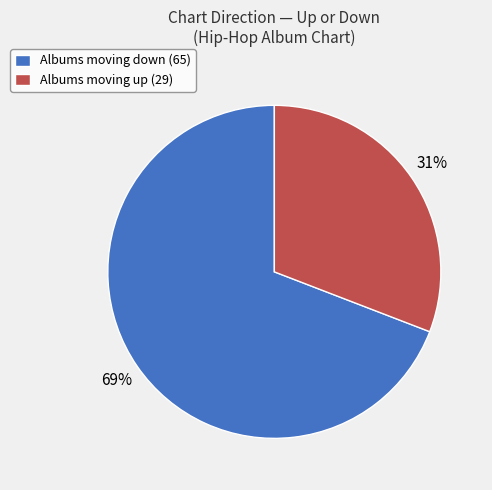

Which slice represents more than half of the pie?

Albums moving down (65)